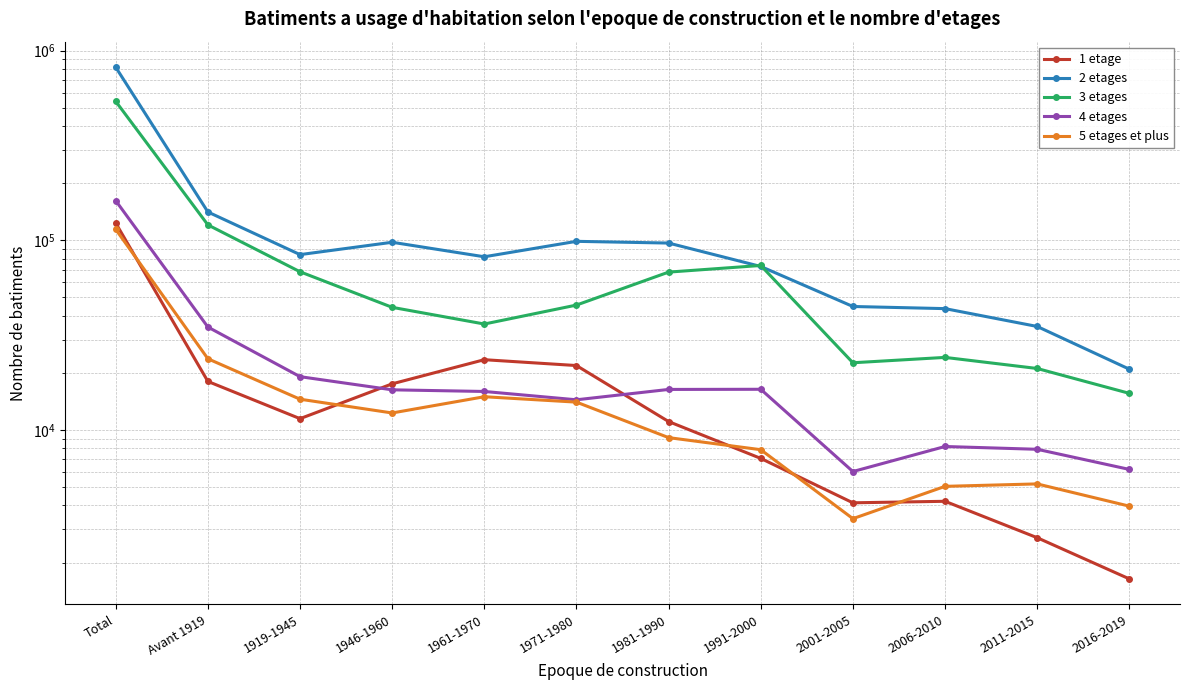

What is the difference between the maximum and minimum values in the 4 etages series?

155744